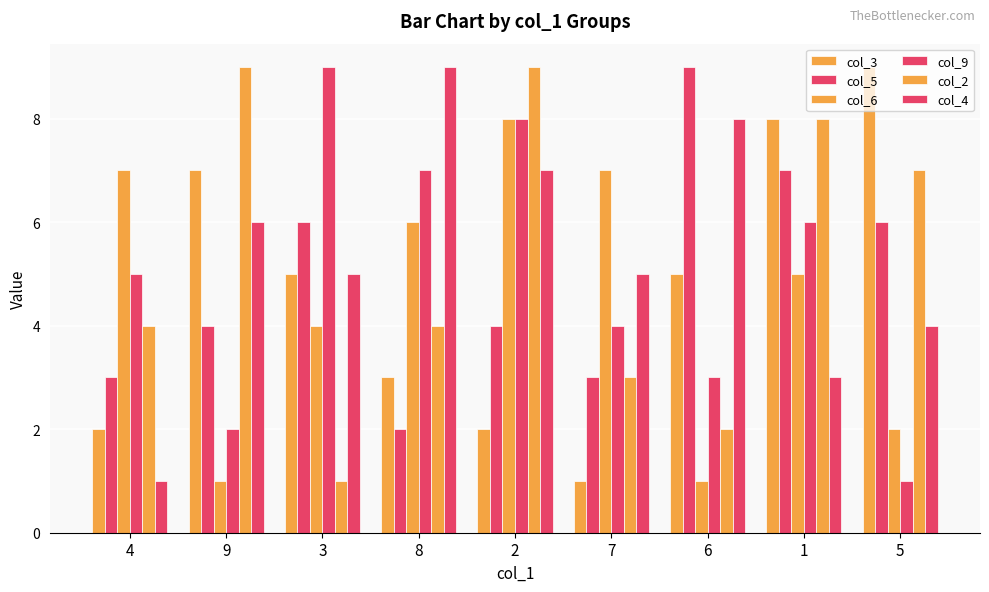

Rank the series by their maximum value, from lowest to highest.

col_6, col_3, col_5, col_9, col_2, col_4